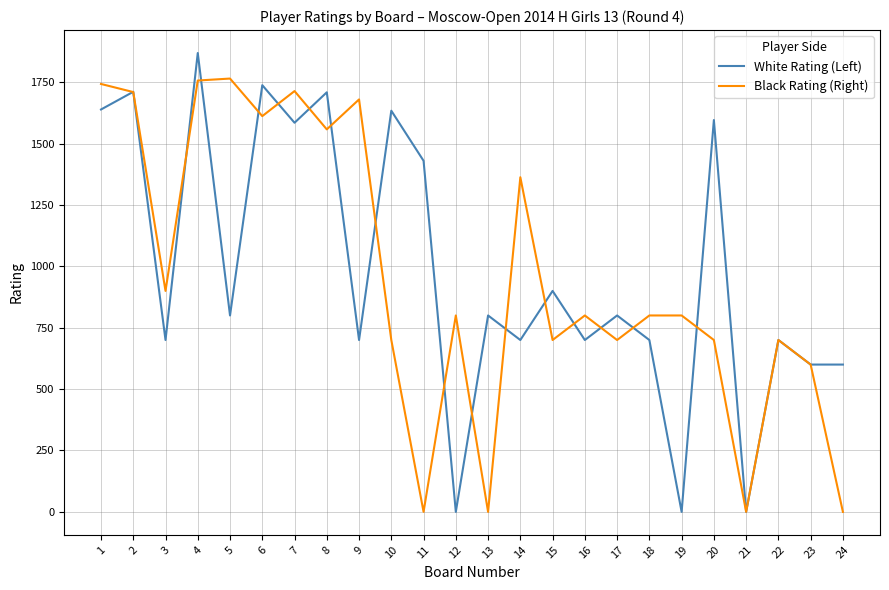

What is the maximum value for Black Rating (Right)?

1765